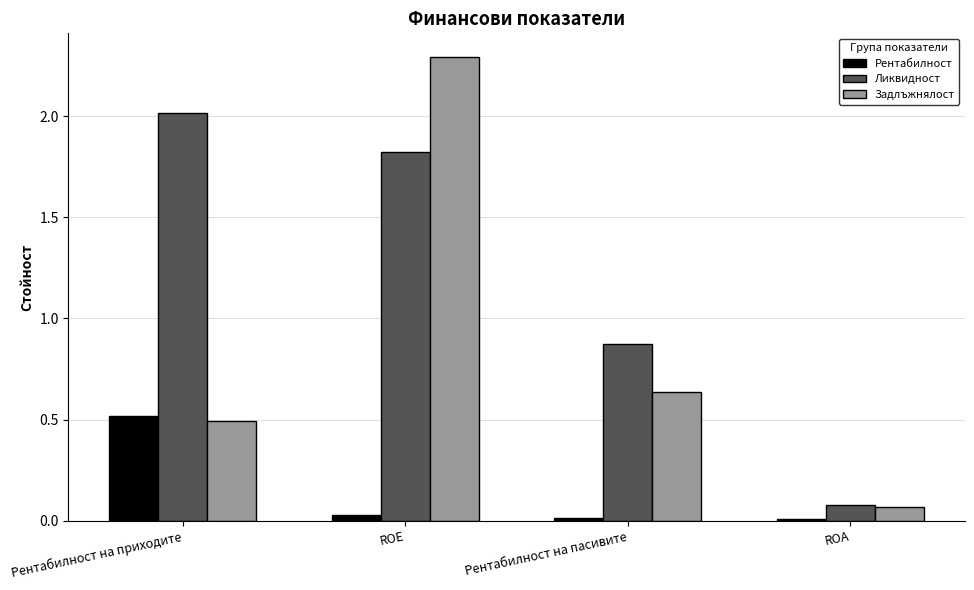

Where does the Ликвидност series first go above 1?

Рентабилност на приходите